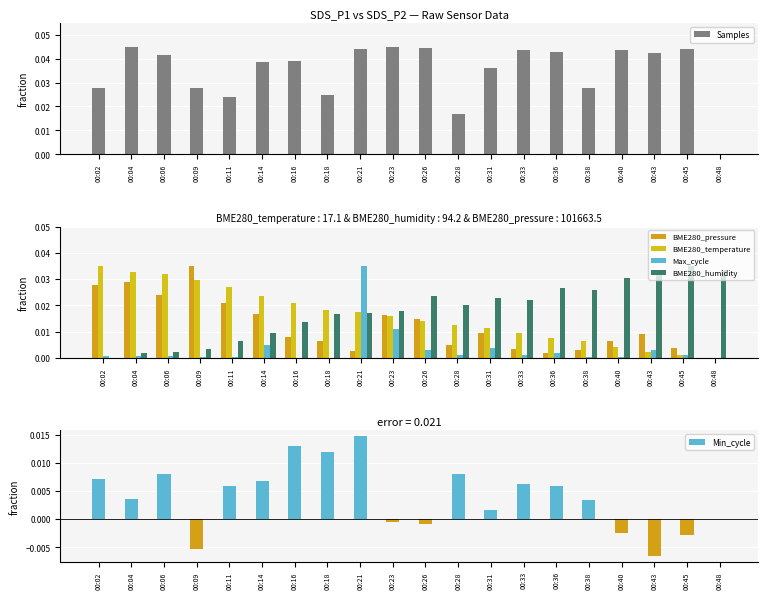

Reading left to right, transcribe all the data shown in this chart.

Samples: 00:02=0.0	00:04=0.0	00:06=0.0	00:09=0.0	00:11=0.0	00:14=0.0	00:16=0.0	00:18=0.0	00:21=0.0	00:23=0.0	00:26=0.0	00:28=0.0	00:31=0.0	00:33=0.0	00:36=0.0	00:38=0.0	00:40=0.0	00:43=0.0	00:45=0.0	00:48=0.0
BME280_pressure: 00:02=0.0	00:04=0.0	00:06=0.0	00:09=0.0	00:11=0.0	00:14=0.0	00:16=0.0	00:18=0.0	00:21=0.0	00:23=0.0	00:26=0.0	00:28=0.0	00:31=0.0	00:33=0.0	00:36=0.0	00:38=0.0	00:40=0.0	00:43=0.0	00:45=0.0	00:48=0.0
BME280_temperature: 00:02=0.0	00:04=0.0	00:06=0.0	00:09=0.0	00:11=0.0	00:14=0.0	00:16=0.0	00:18=0.0	00:21=0.0	00:23=0.0	00:26=0.0	00:28=0.0	00:31=0.0	00:33=0.0	00:36=0.0	00:38=0.0	00:40=0.0	00:43=0.0	00:45=0.0	00:48=0.0
Max_cycle: 00:02=0.0	00:04=0.0	00:06=0.0	00:09=0.0	00:11=0.0	00:14=0.0	00:16=0.0	00:18=0.0	00:21=0.0	00:23=0.0	00:26=0.0	00:28=0.0	00:31=0.0	00:33=0.0	00:36=0.0	00:38=0.0	00:40=0.0	00:43=0.0	00:45=0.0	00:48=0.0
BME280_humidity: 00:02=0.0	00:04=0.0	00:06=0.0	00:09=0.0	00:11=0.0	00:14=0.0	00:16=0.0	00:18=0.0	00:21=0.0	00:23=0.0	00:26=0.0	00:28=0.0	00:31=0.0	00:33=0.0	00:36=0.0	00:38=0.0	00:40=0.0	00:43=0.0	00:45=0.0	00:48=0.0
Min_cycle: 00:02=0.0	00:04=0.0	00:06=0.0	00:09=-0.0	00:11=0.0	00:14=0.0	00:16=0.0	00:18=0.0	00:21=0.0	00:23=-0.0	00:26=-0.0	00:28=0.0	00:31=0.0	00:33=0.0	00:36=0.0	00:38=0.0	00:40=-0.0	00:43=-0.0	00:45=-0.0	00:48=0.0